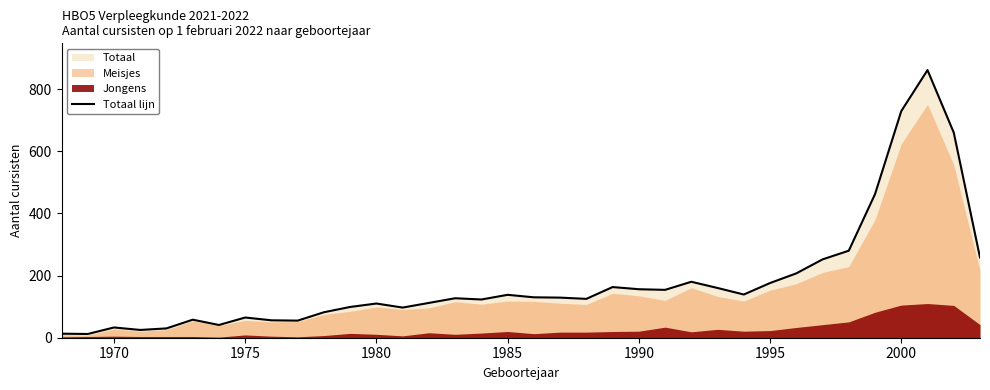

The value of Totaal lijn at 1980 is 110. True or false?

True